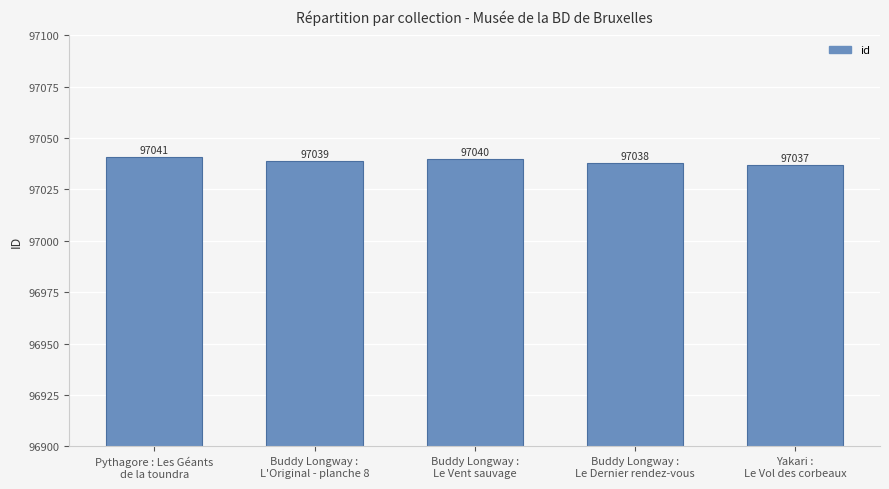

Are the bars horizontal?

No